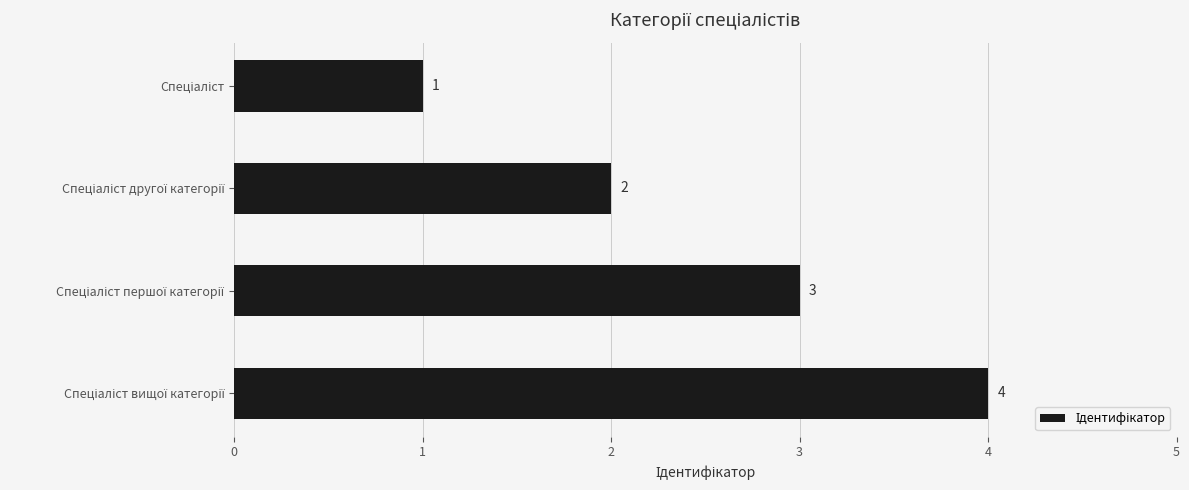

What is the value of the 1st bar from the top?

1